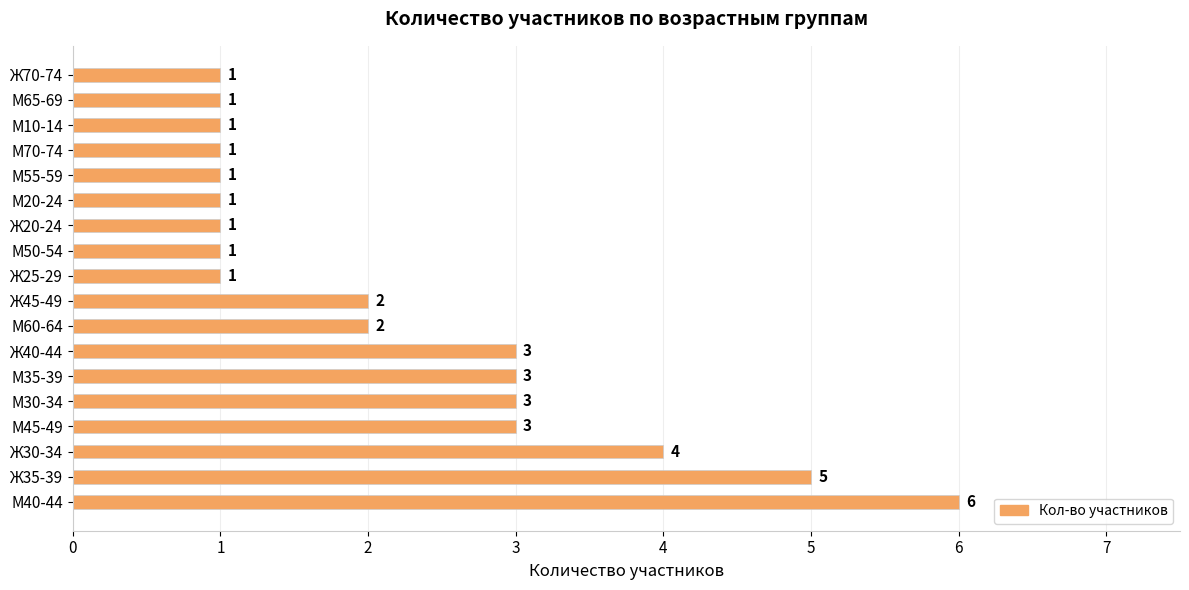

Is it true that the value at М55-59 is 1?

True